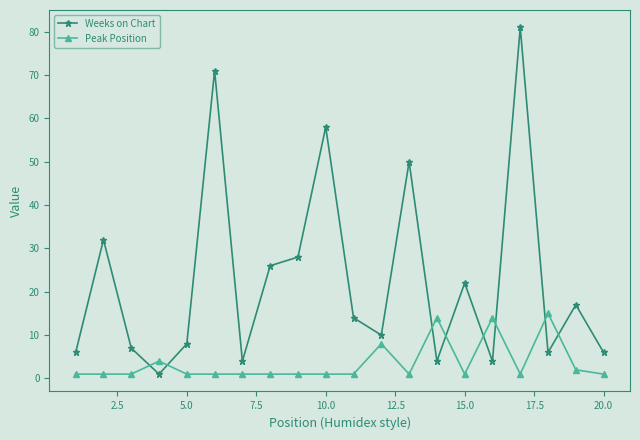

Reading left to right, what are all the values shown in this chart?

Weeks on Chart: 6	32	7	1	8	71	4	26	28	58	14	10	50	4	22	4	81	6	17	6
Peak Position: 1	1	1	4	1	1	1	1	1	1	1	8	1	14	1	14	1	15	2	1